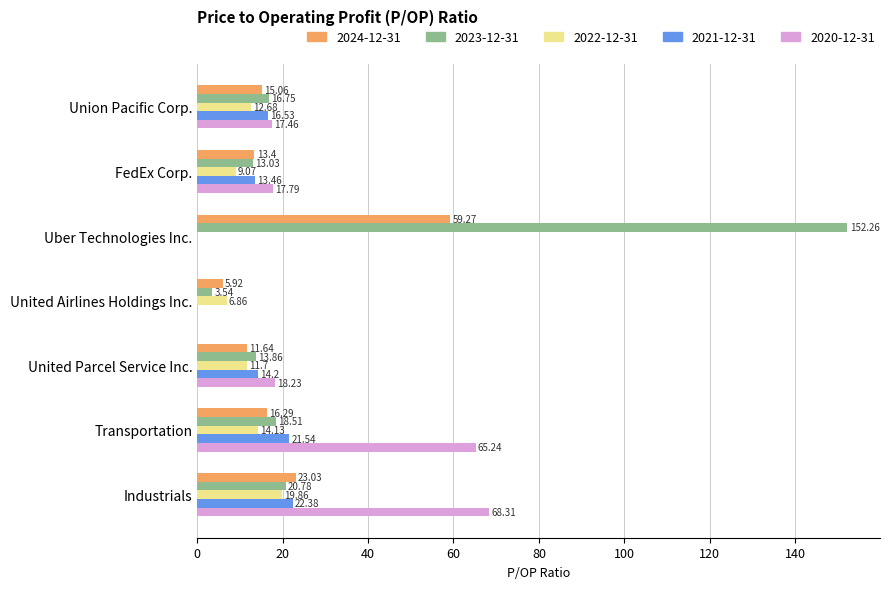

What are all the series names shown in the legend?

2024-12-31, 2023-12-31, 2022-12-31, 2021-12-31, 2020-12-31